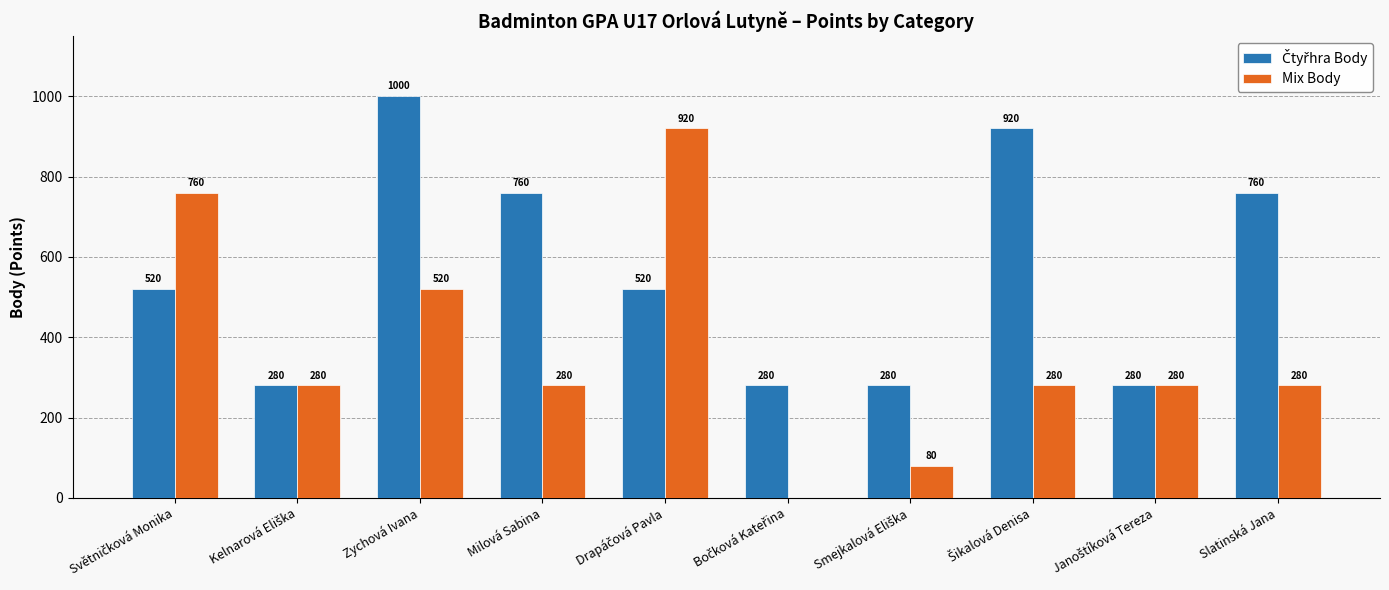

How many Mix Body values are between 280 and 520?

6